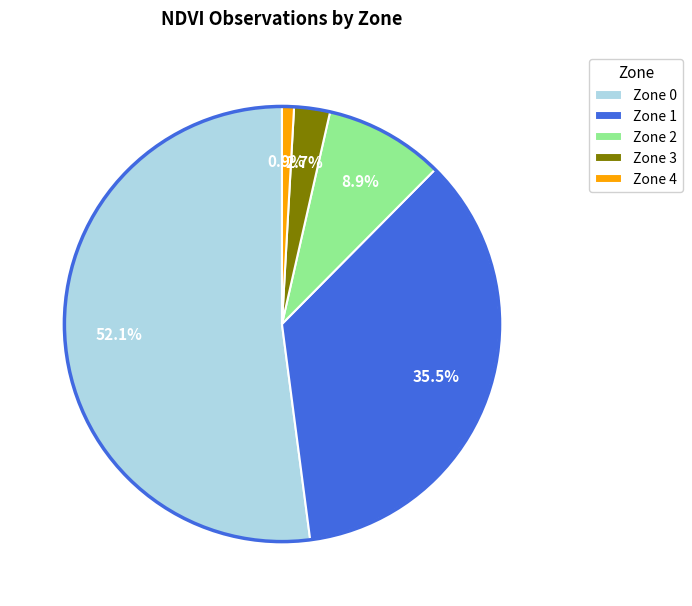

Is the sum of Zone 4 and Zone 2 greater than half?

No